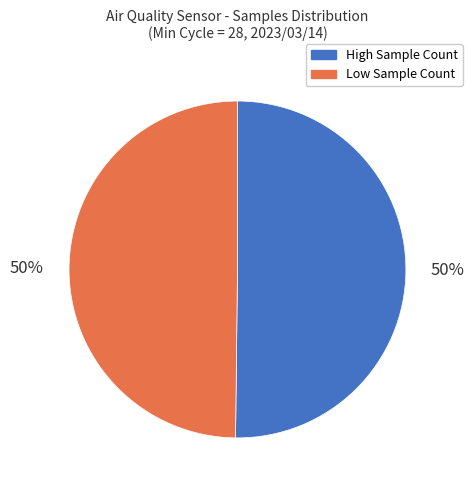

How many slices are in this pie chart?

2